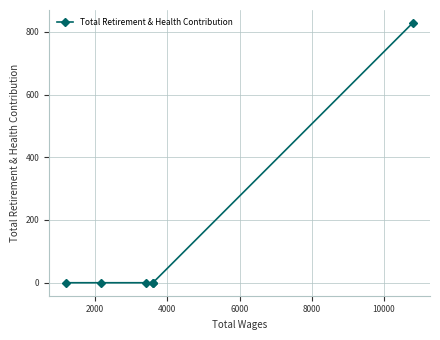

How many values are above zero?

1